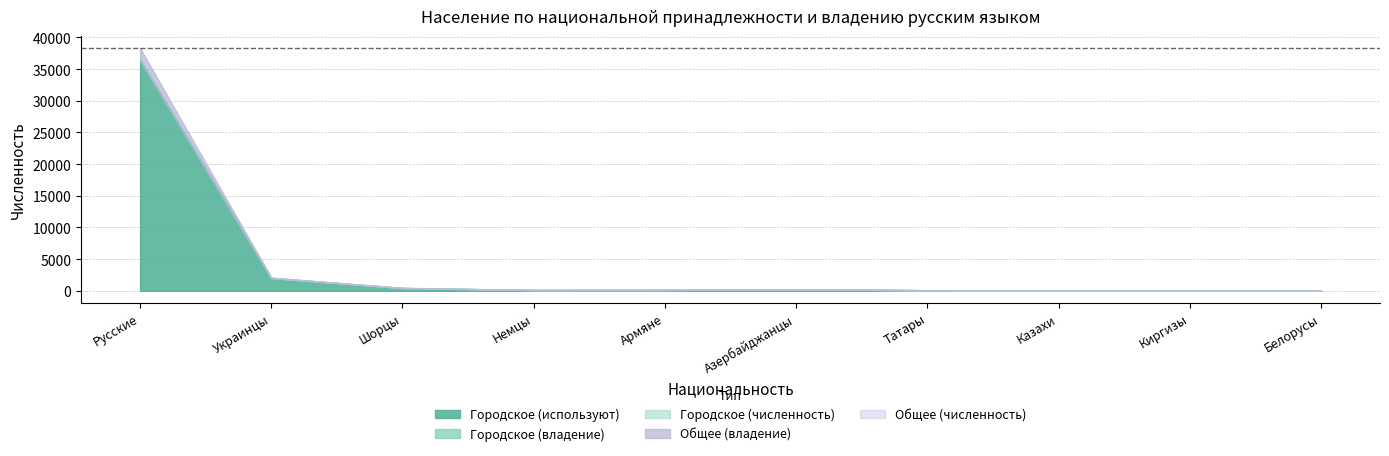

What is the maximum value shown in the chart?

38320